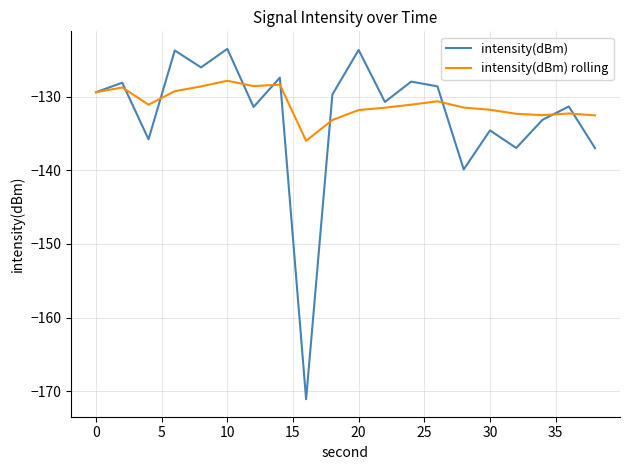

Which series has the largest range (max minus min)?

intensity(dBm)